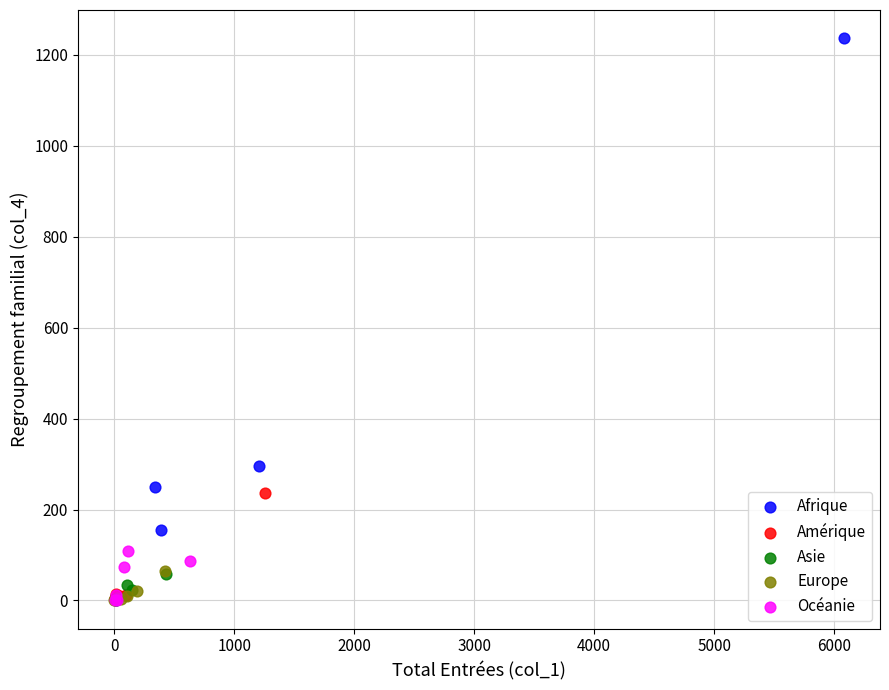

Which series contains the highest Y value?

Afrique